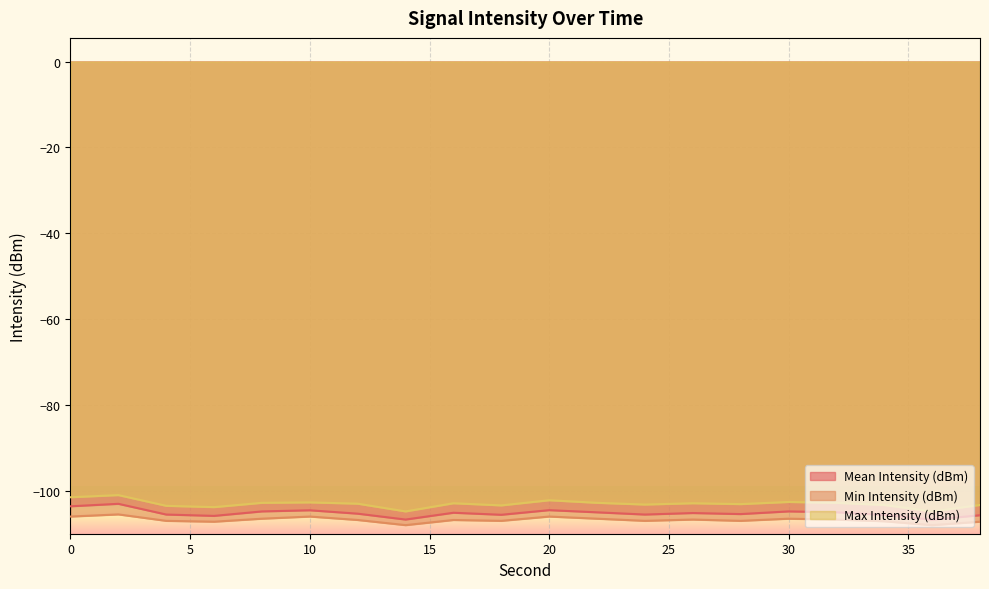

What is the value of the Max Intensity (dBm) point at the 9th from the left?

-102.9